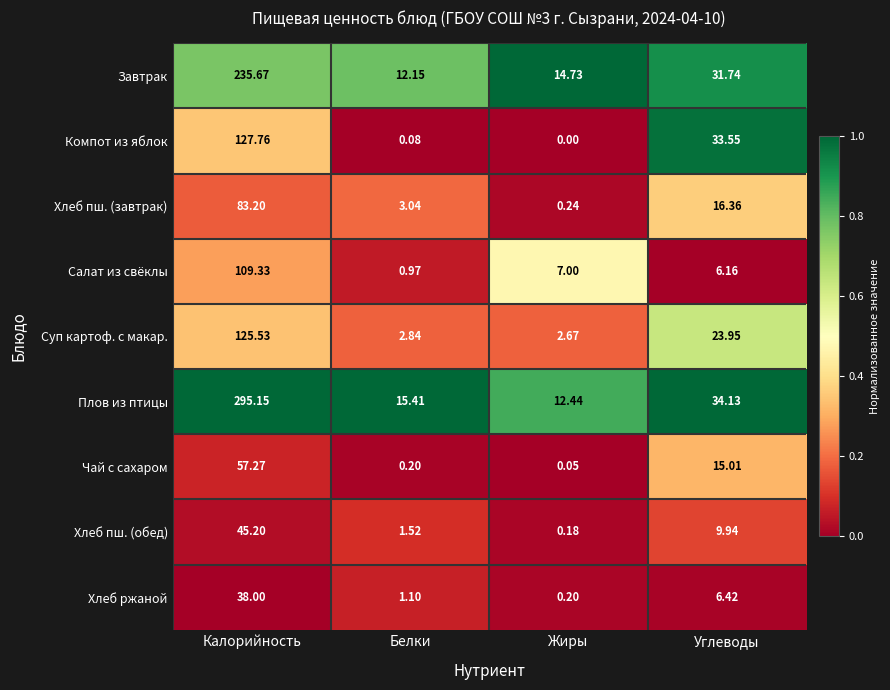

At Белки, list the series in order from smallest to largest.

Компот из яблок, Чай с сахаром, Салат из свёклы, Хлеб ржаной, Хлеб пш. (обед), Суп картоф. с макар., Хлеб пш. (завтрак), Завтрак, Плов из птицы